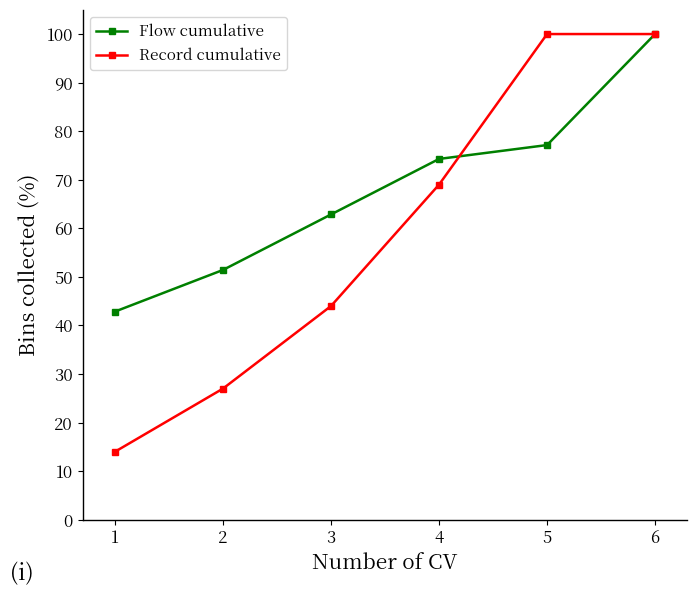

What is the lowest value of the Flow cumulative series?

42.9